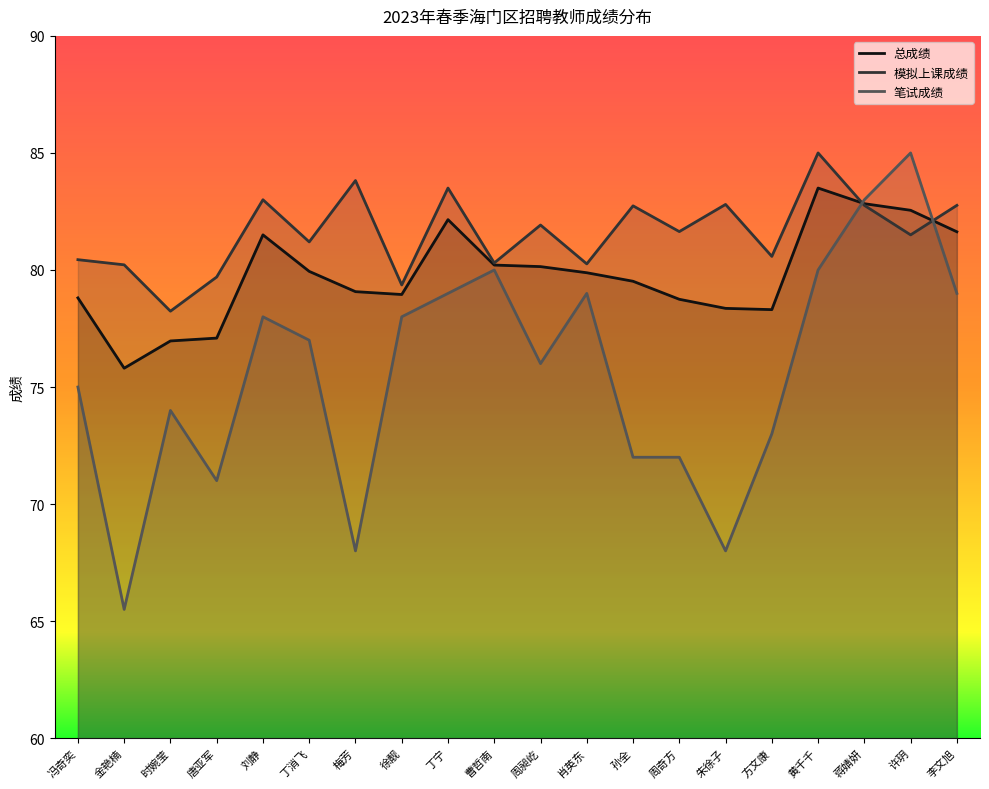

What is the difference between the maximum and minimum values in the 模拟上课成绩 series?

6.8